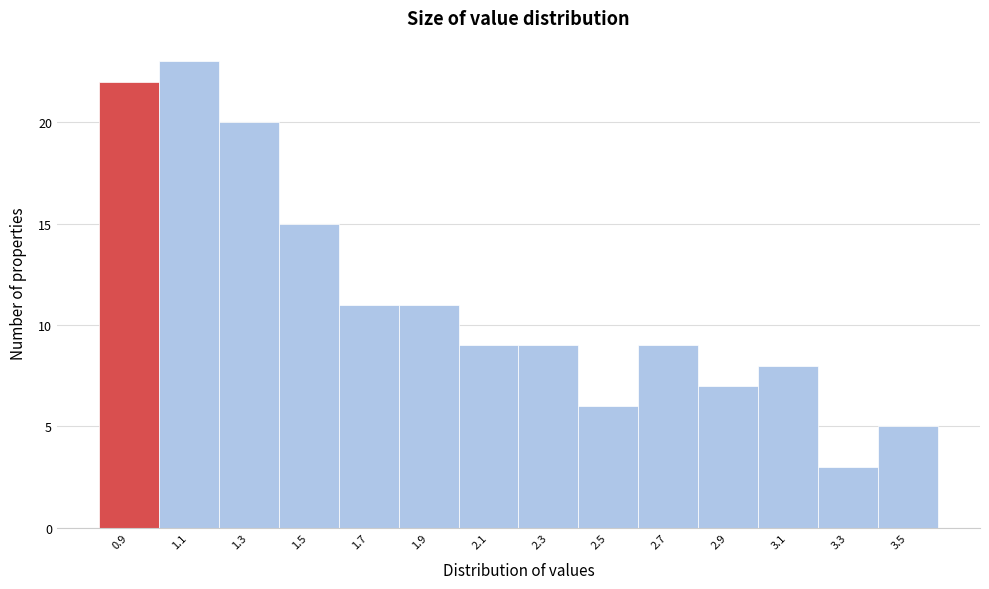

Reading left to right, what are all the values shown in this chart?

0.9=22	1.1=23	1.3=20	1.5=15	1.7=11	1.9=11	2.1=9	2.3=9	2.5=6	2.7=9	2.9=7	3.1=8	3.3=3	3.5=5